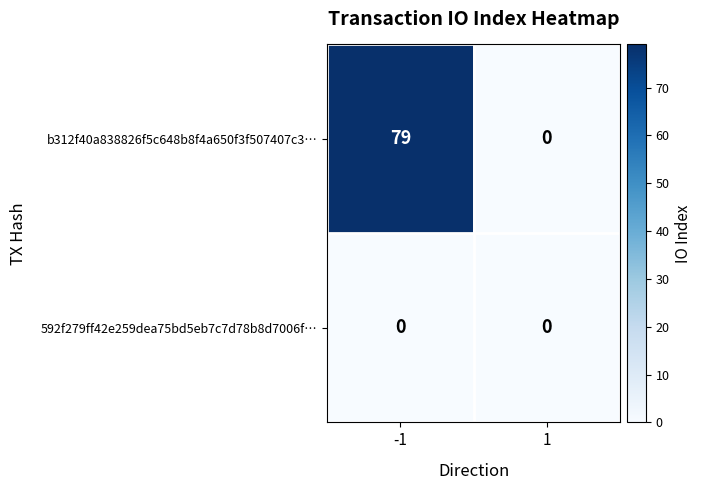

The value of b312f40a838826f5c648b8f4a650f3f507407c3… at 1 is 0. True or false?

True